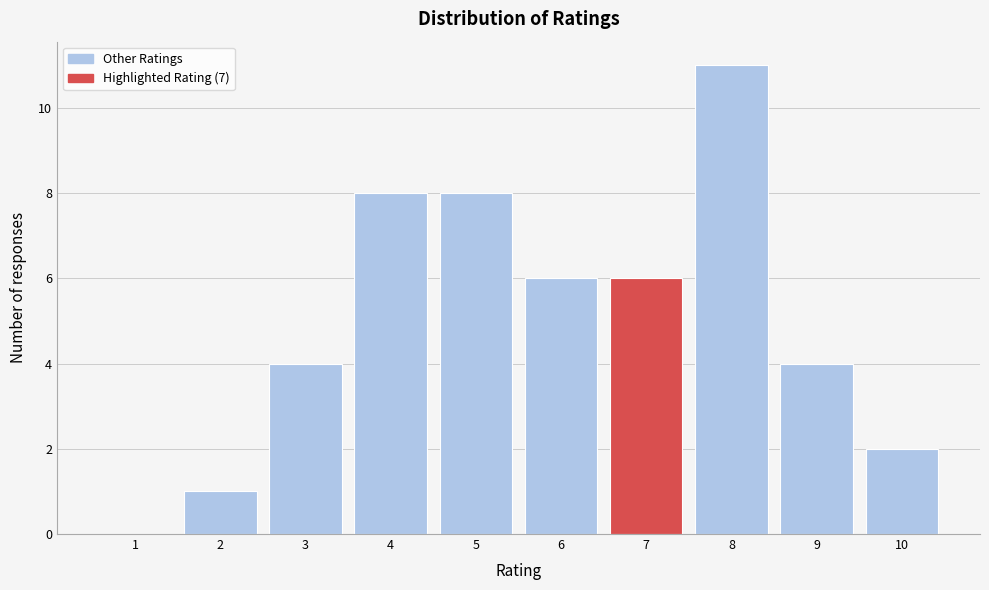

Reading left to right, transcribe this chart: for each bar, give the range it covers on the x-axis and its height. The values are not printed on the chart, so give them approximately, as read against the axis.

0.5 to 1.5: 0
1.5 to 2.5: 1
2.5 to 3.5: 4
3.5 to 4.5: 8
4.5 to 5.5: 8
5.5 to 6.5: 6
6.5 to 7.5: 6
7.5 to 8.5: 11
8.5 to 9.5: 4
9.5 to 10.5: 2